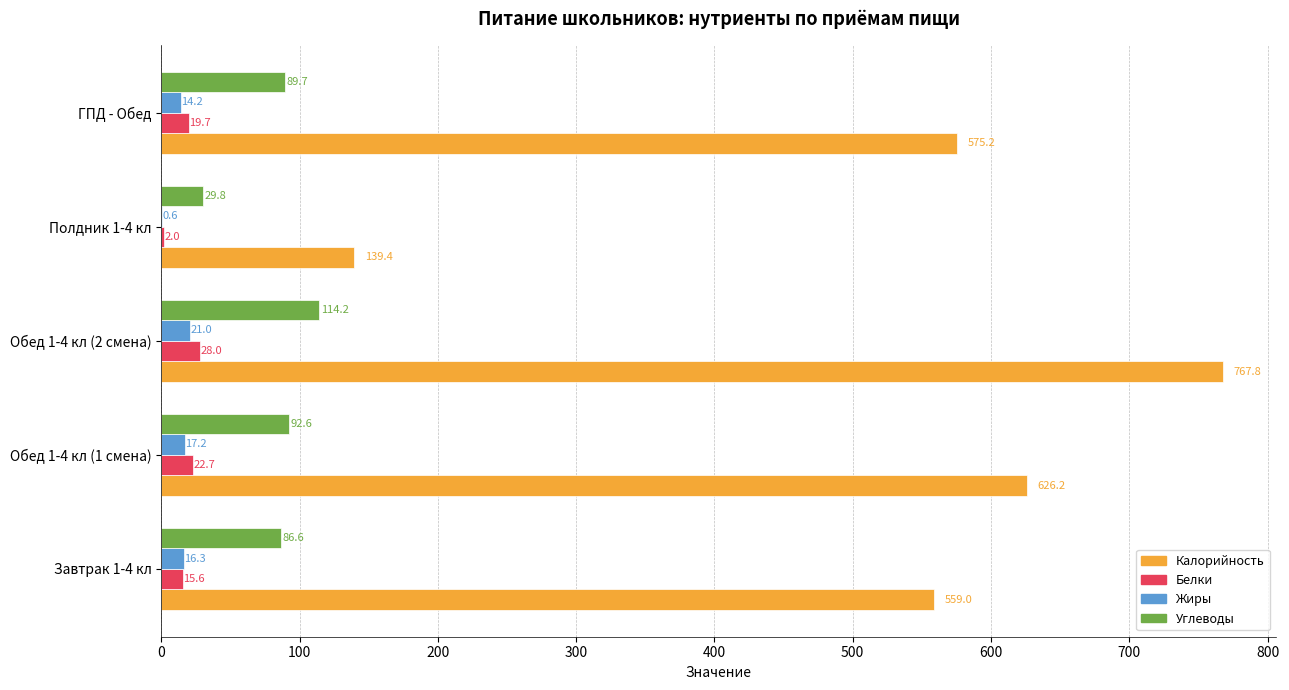

What is the sum of the Углеводы values at Обед 1-4 кл (1 смена) and Полдник 1-4 кл?

122.4